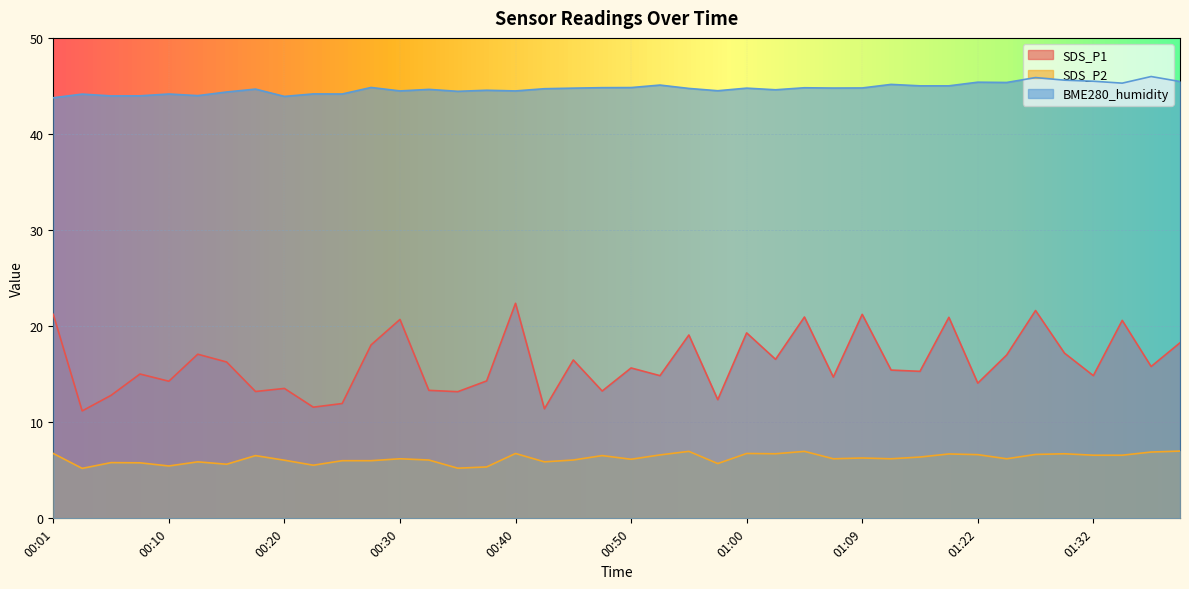

What is the smallest value displayed?

5.2